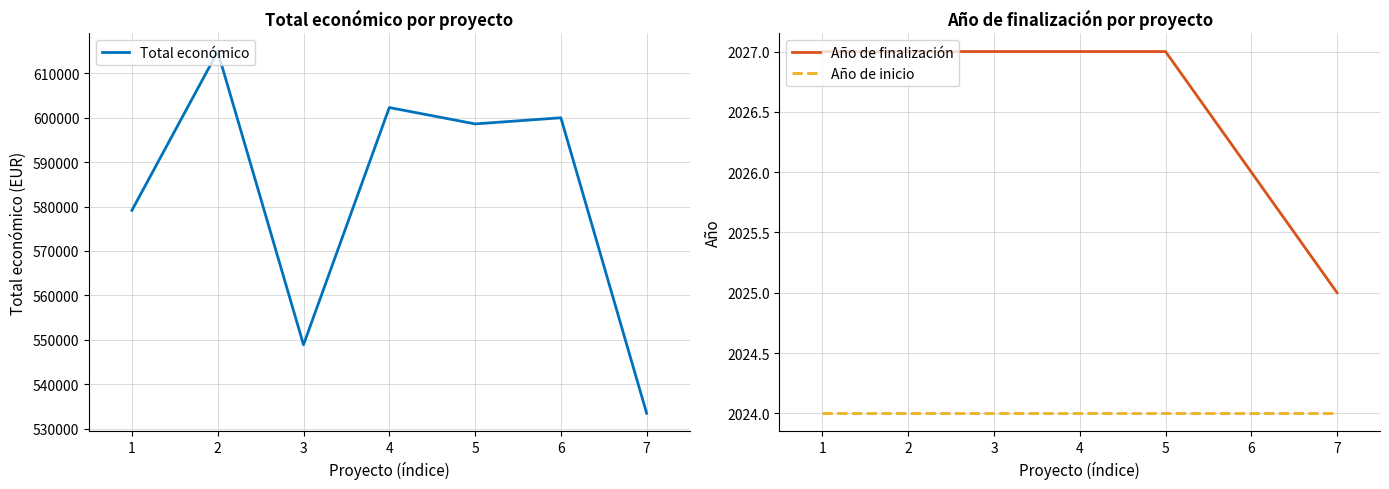

What is the sum of the Año de finalización values at 7 and 2?

4052